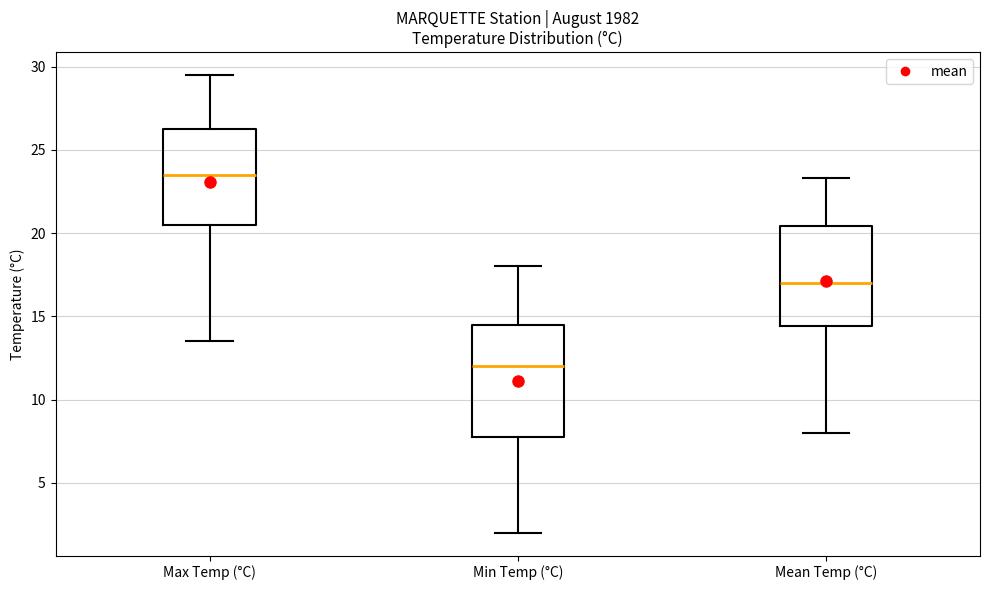

Where is the upper edge of the box for Min Temp (°C) on the y-axis? The values are not printed on the chart, so give them approximately, as read against the axis.

14.5